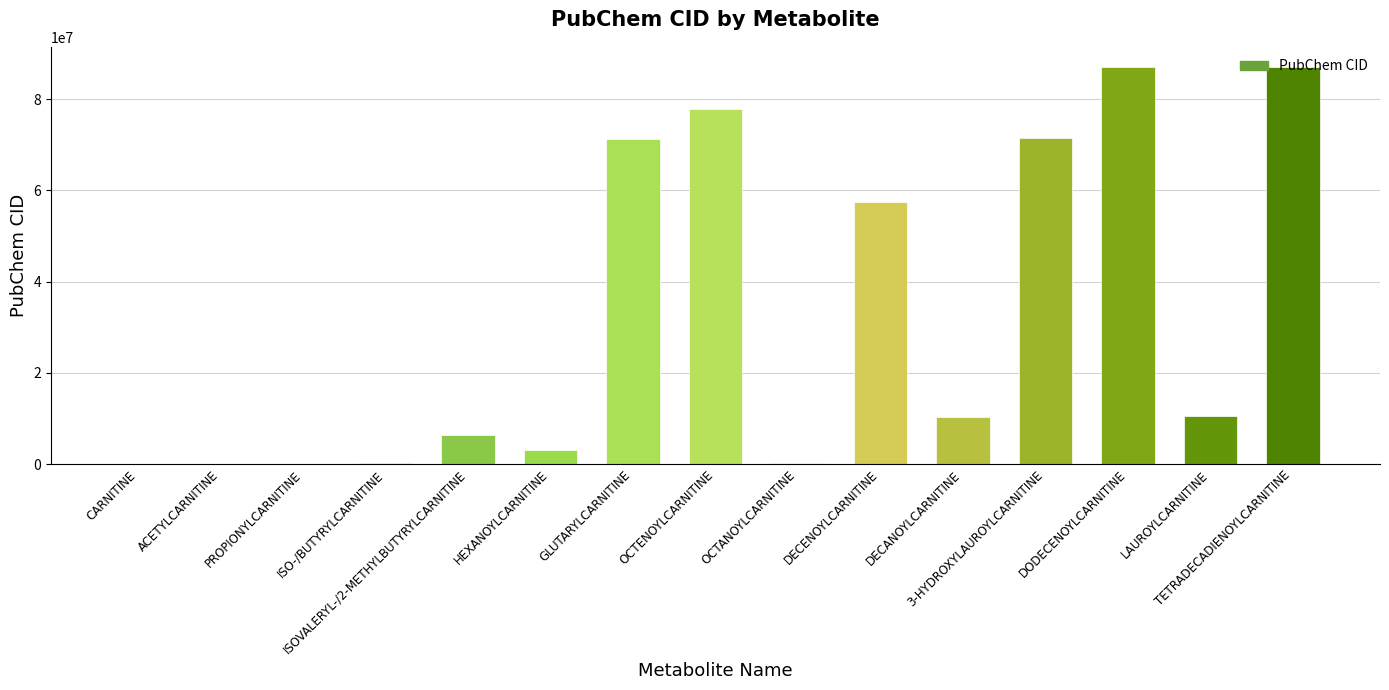

What is the greatest value displayed?

87087953